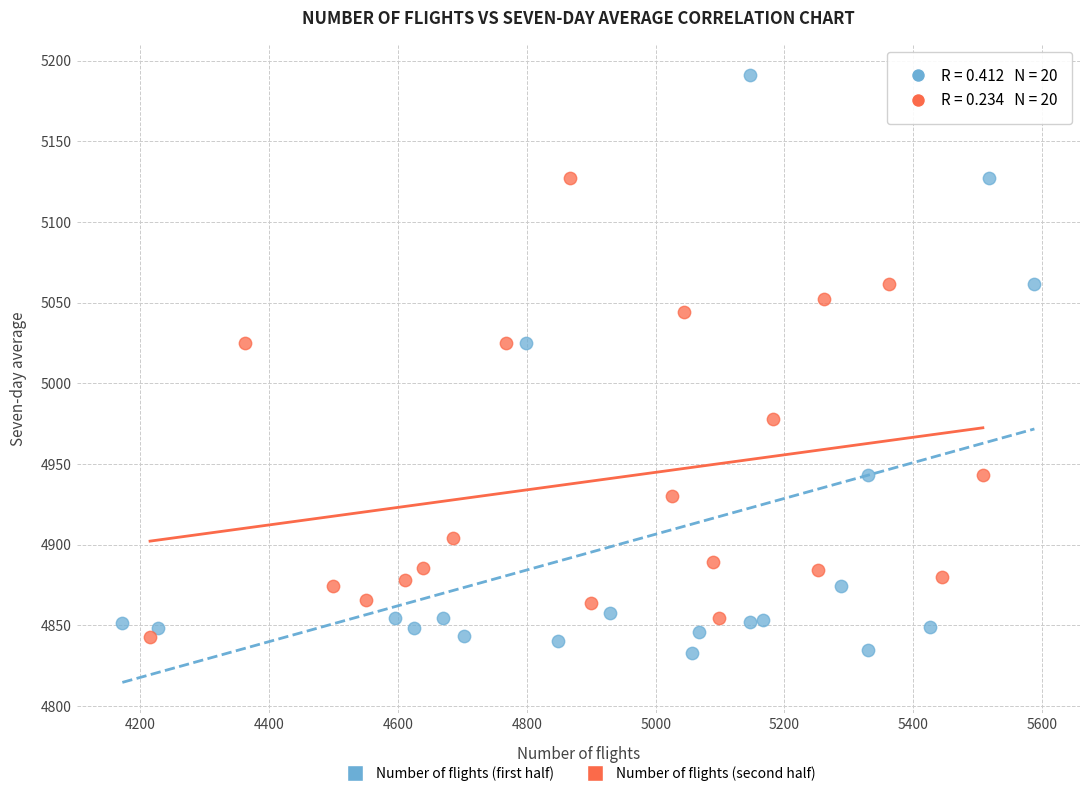

Which series has the largest Y range (max minus min)?

Number of flights (first half)